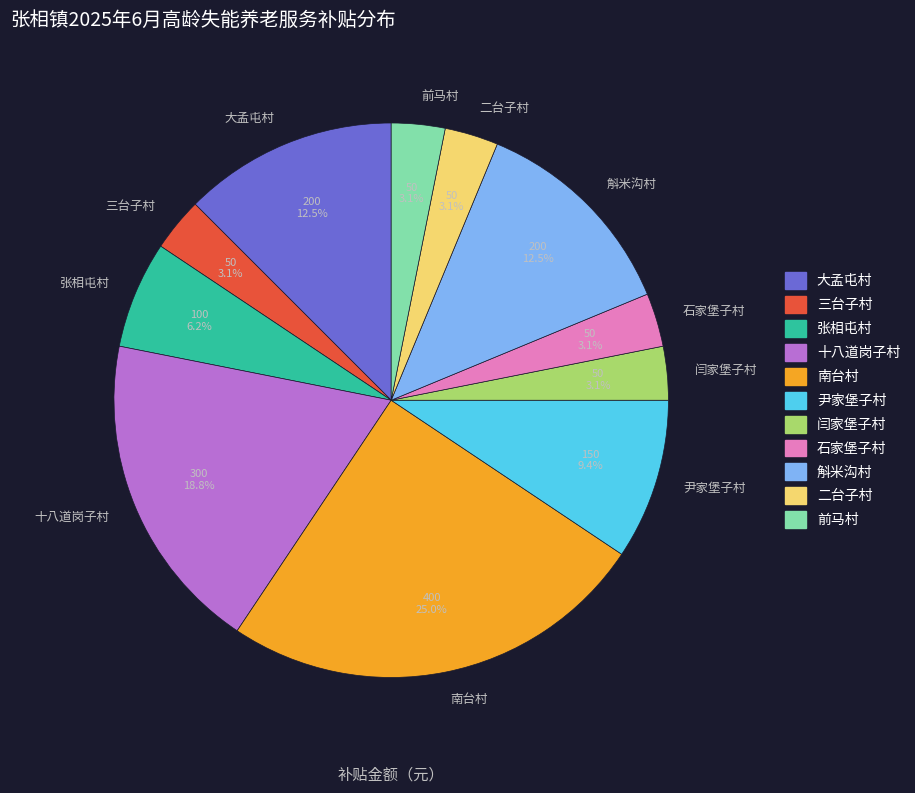

Does 南台村 account for over 50% of the chart?

No